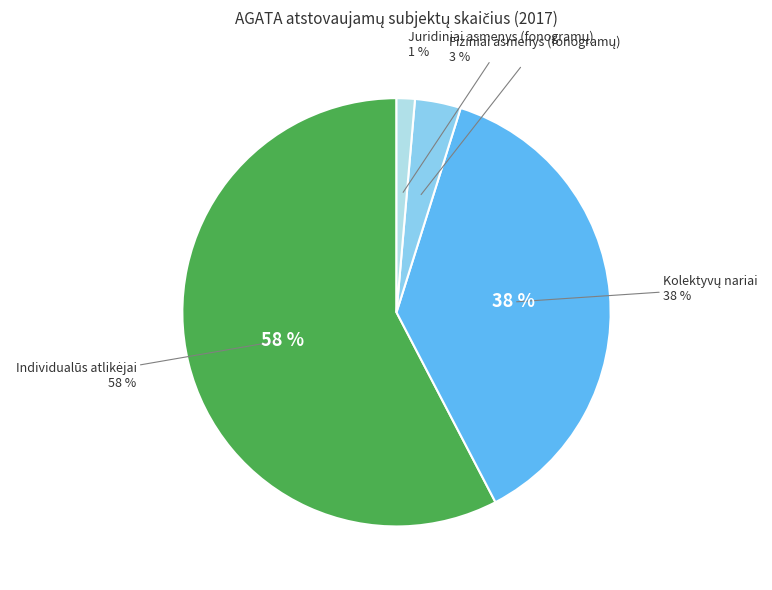

To the nearest percent, what is the combined percentage of Individualūs atlikėjai and Fiziniai asmenys (fonogramų)?

61%